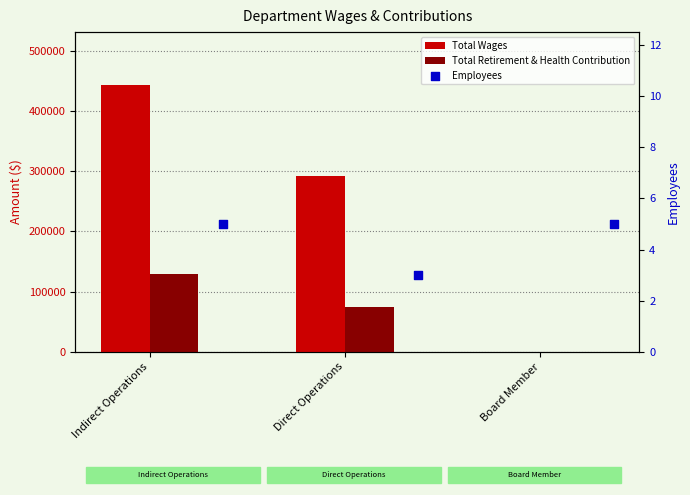

What are all the series names shown in the legend?

Total Wages, Total Retirement & Health Contribution, Employees